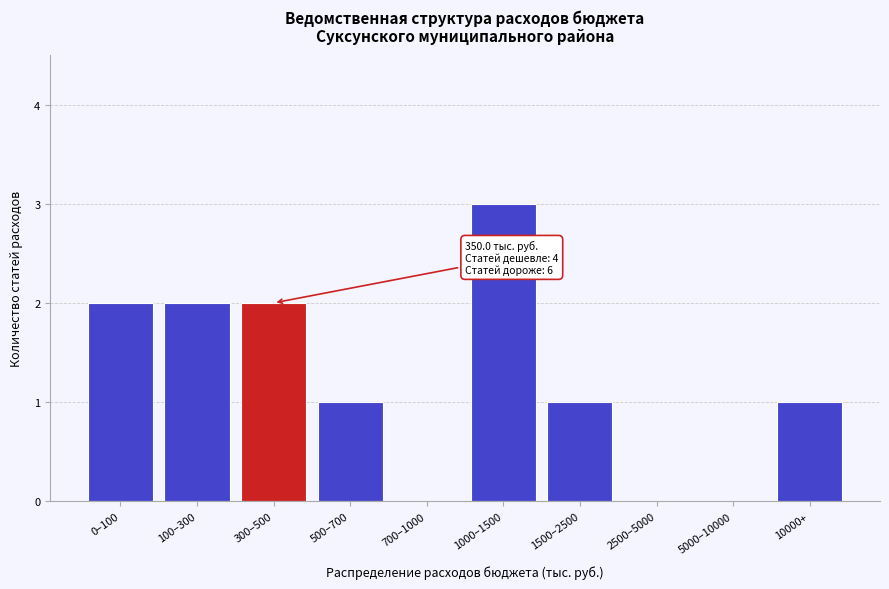

Reading right to left, extract all data points from this chart.

10000+=1	5000–10000=0	2500–5000=0	1500–2500=1	1000–1500=3	700–1000=0	500–700=1	300–500=2	100–300=2	0–100=2